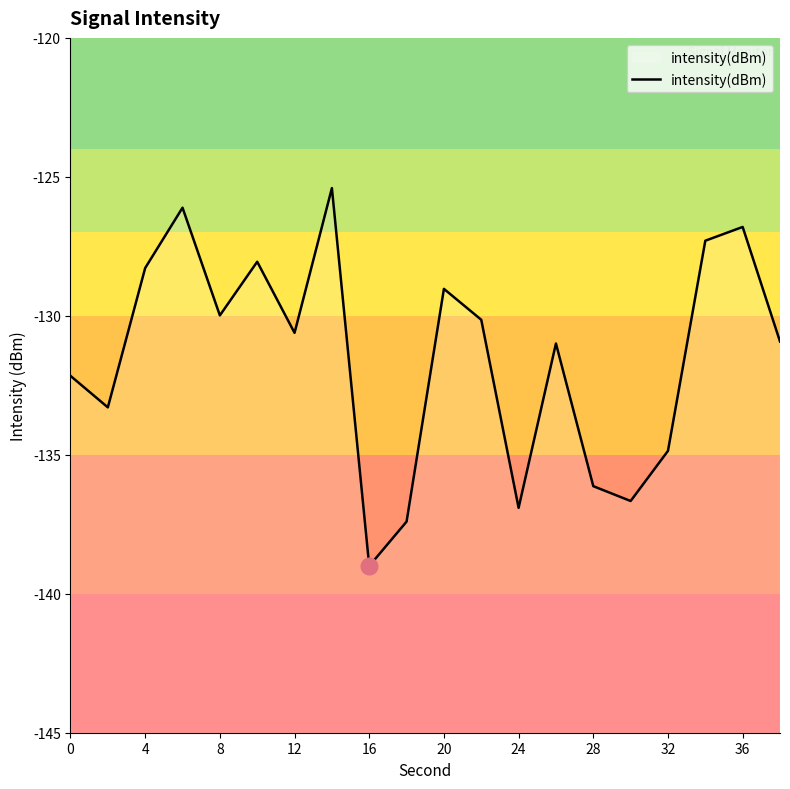

The value at 12 is -29.5. True or false?

False